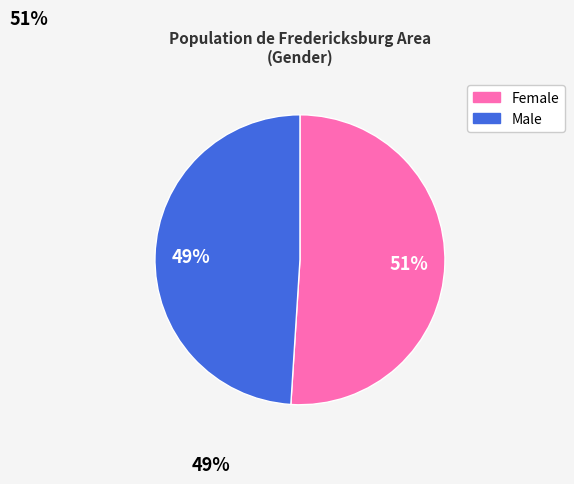

To the nearest percent, what portion does Female represent?

51%